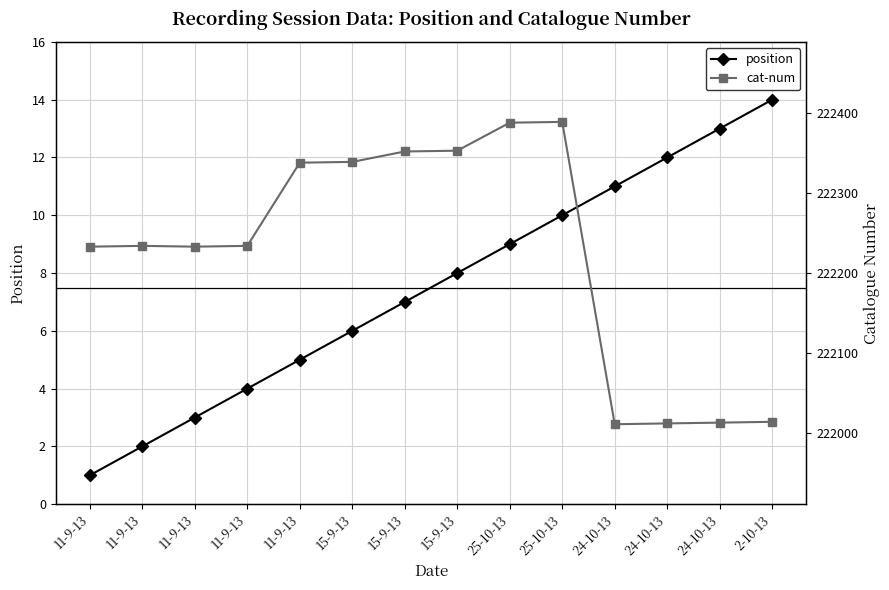

Which series has the largest range (max minus min)?

cat-num